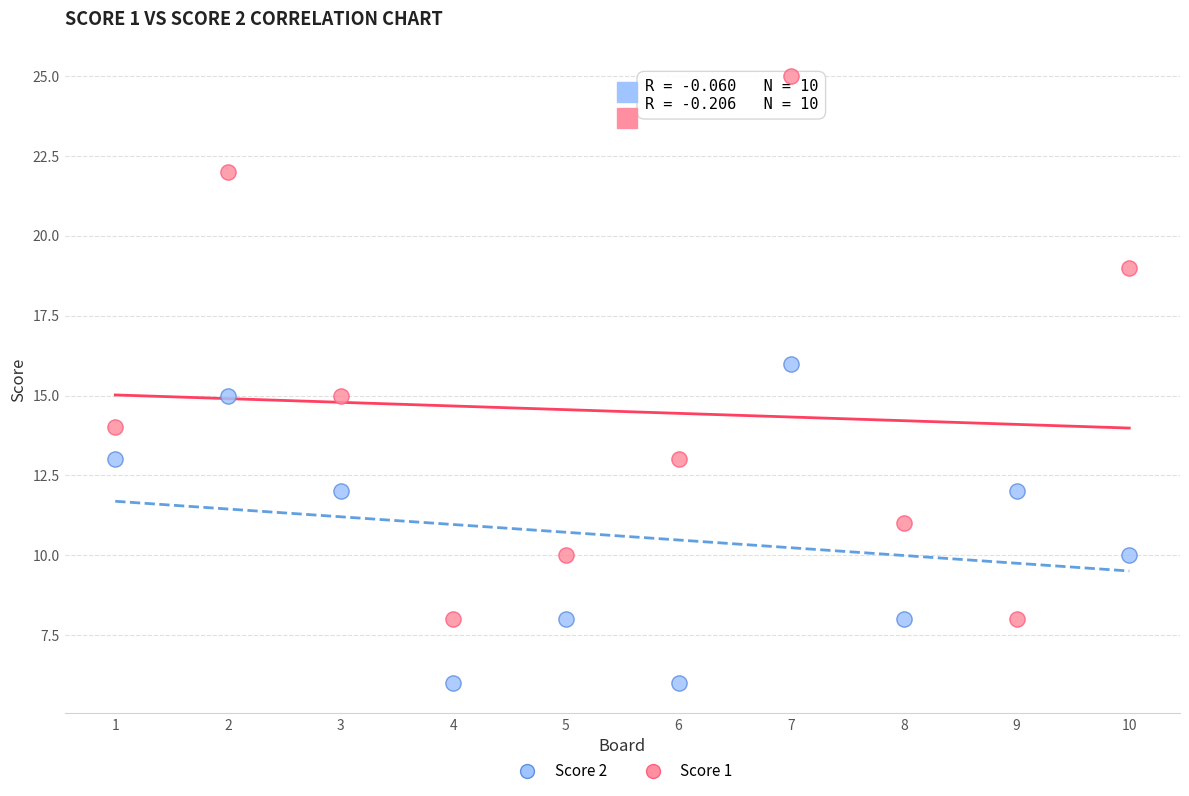

What is the X range (max minus min) for the scatter plot?

9